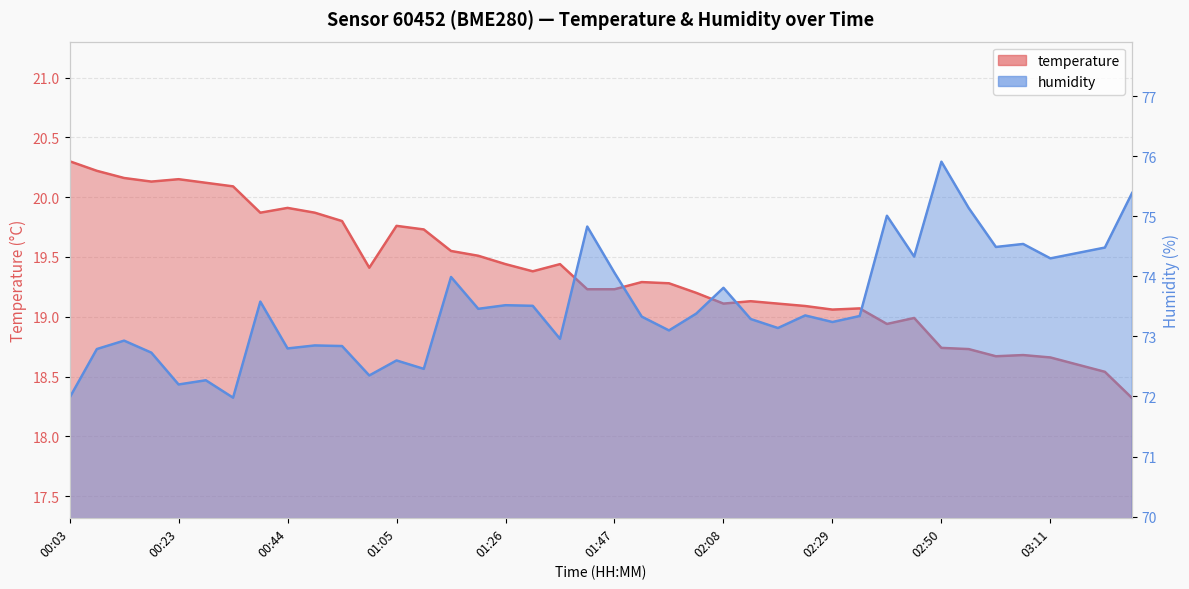

Which series has the widest spread of values?

humidity